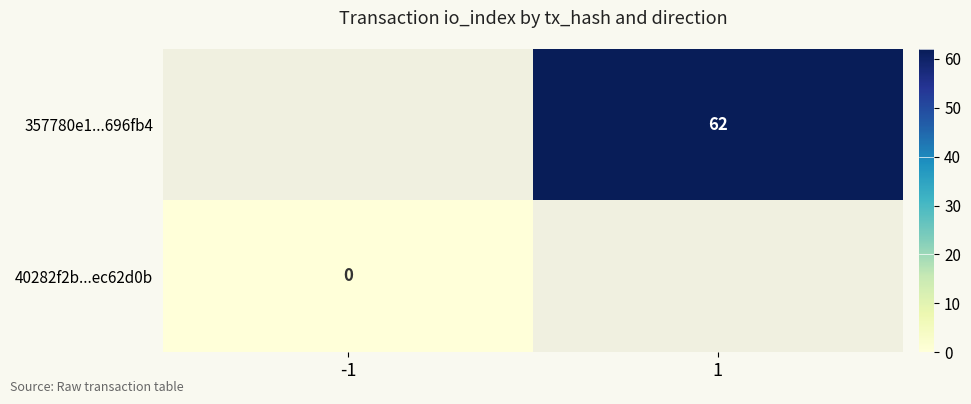

At which label does 40282f2b...ec62d0b reach its minimum?

-1